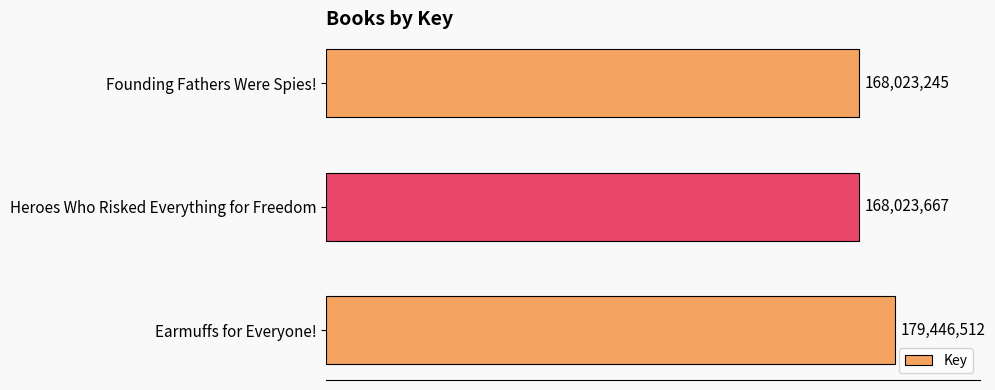

At which category does the chart reach its minimum across all series?

Founding Fathers Were Spies!